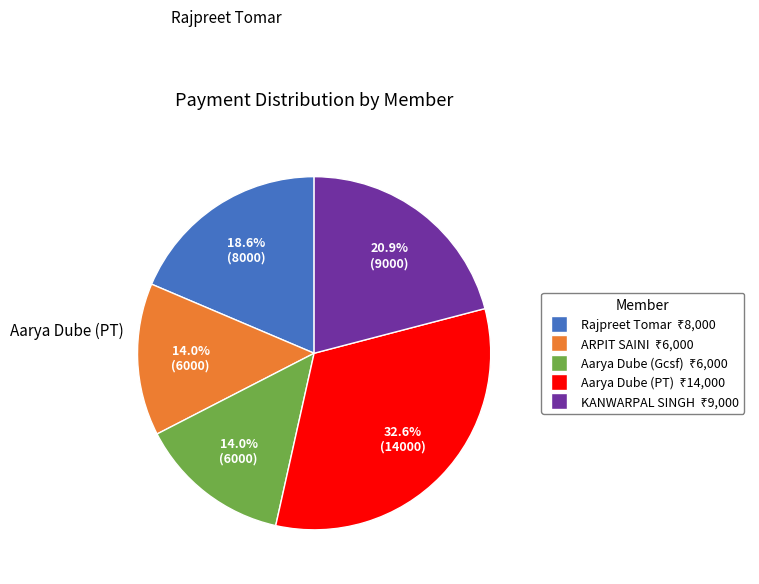

What percentage is the KANWARPAL SINGH slice, to the nearest percent?

21%